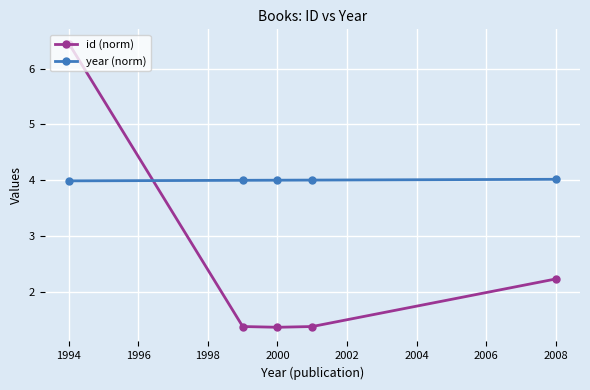

List the series in order of their overall mean, lowest first.

id (norm), year (norm)